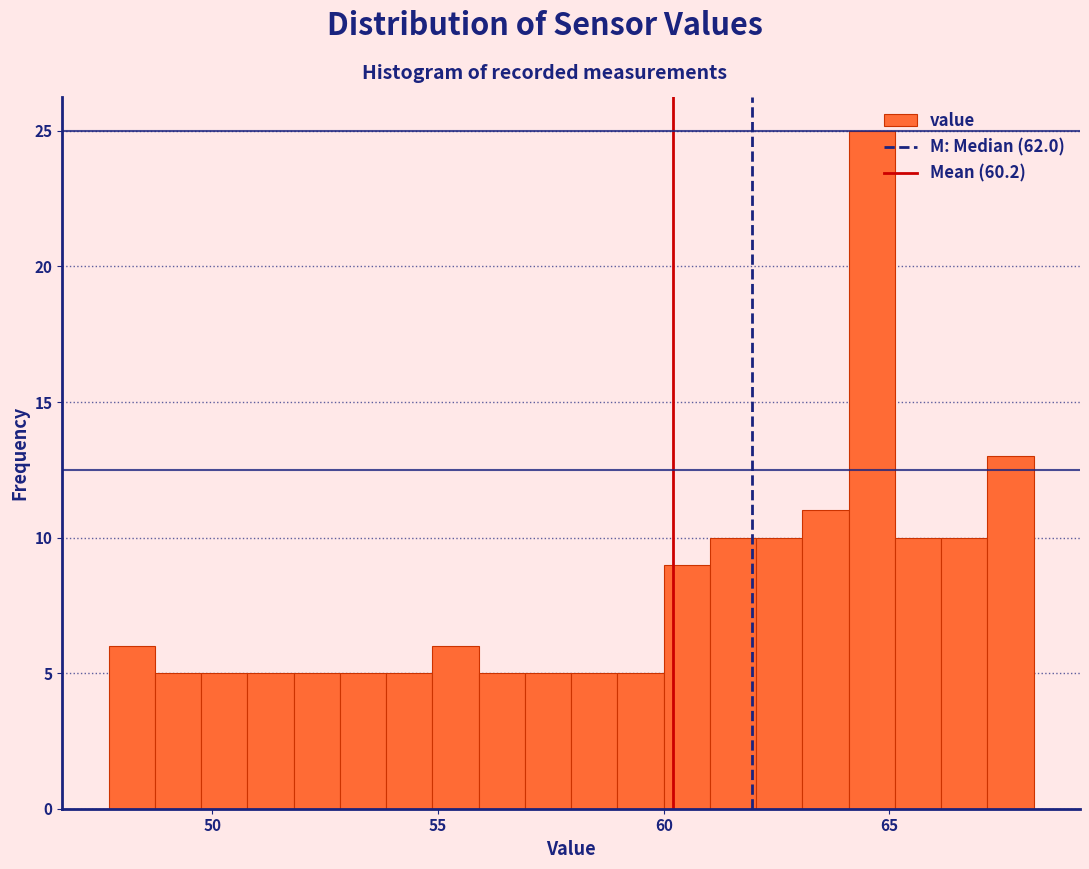

Read against the x-axis, roughly where is the centre of the tallest bar?

64.5